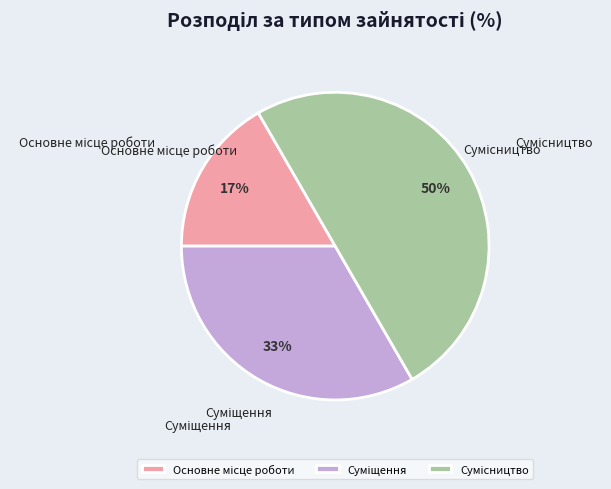

To the nearest percent, what is the average slice percentage?

33%